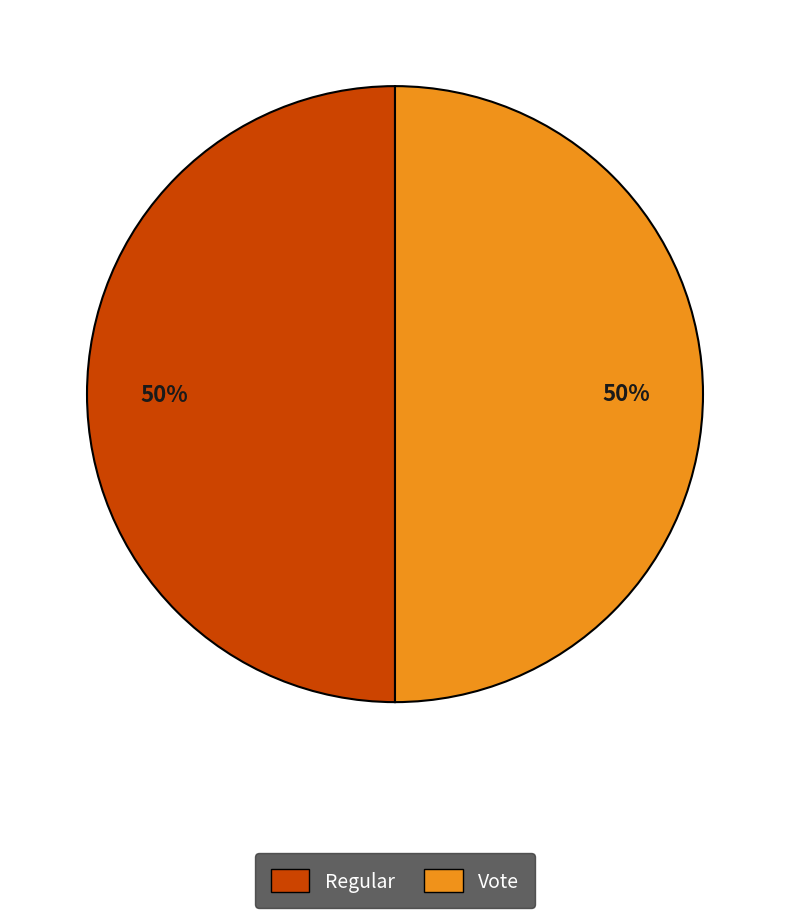

How many slices are in this pie chart?

2